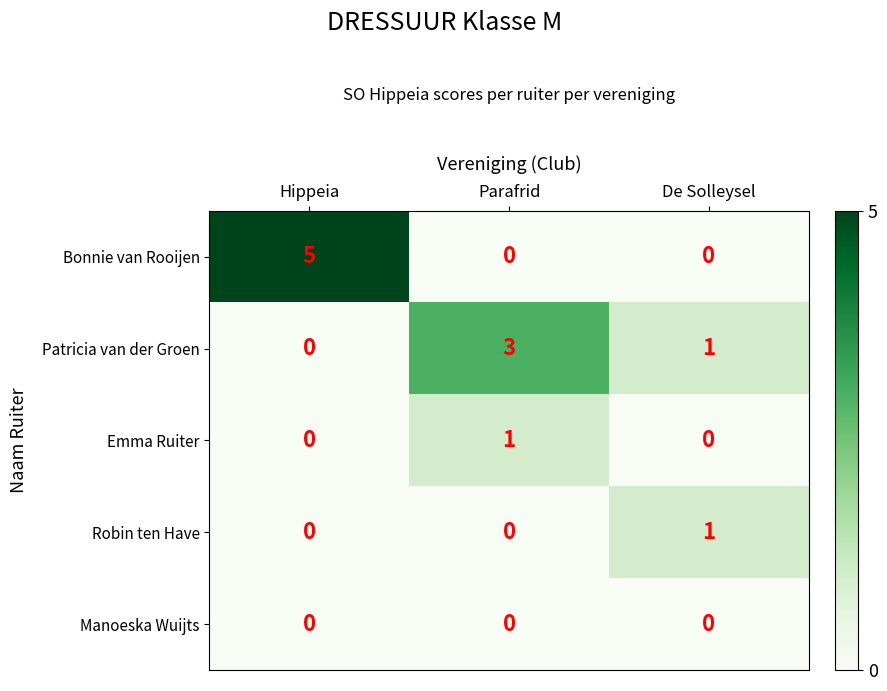

What is the sum of all Patricia van der Groen values?

4